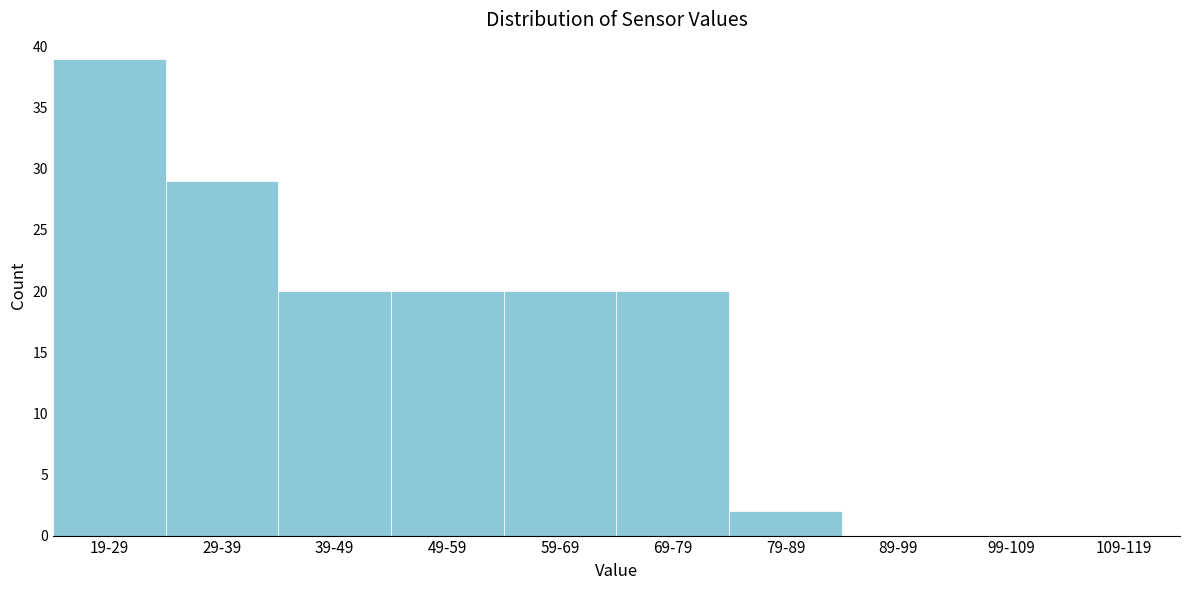

Reading left to right, extract all data points from this chart.

19-29=39	29-39=29	39-49=20	49-59=20	59-69=20	69-79=20	79-89=2	89-99=0	99-109=0	109-119=0